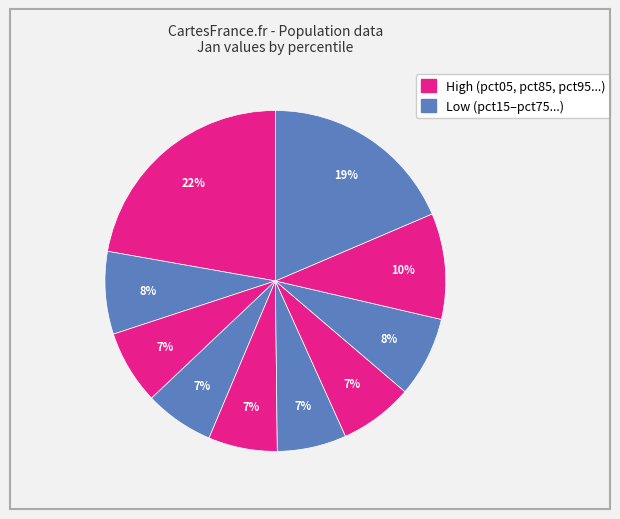

How many slices are in this pie chart?

10